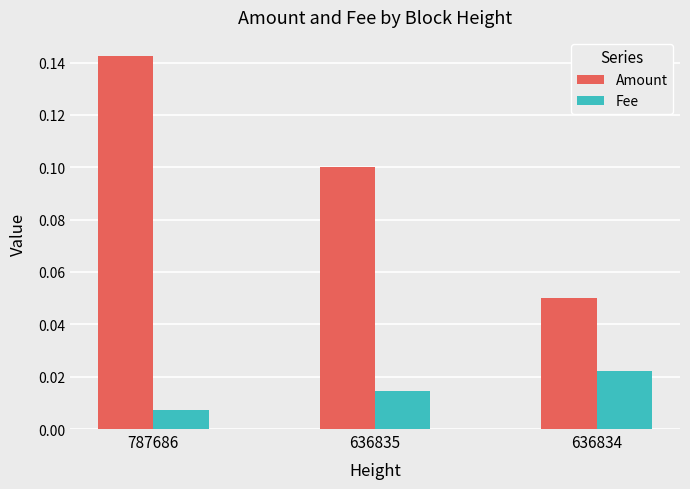

Count the number of categories in the chart.

3